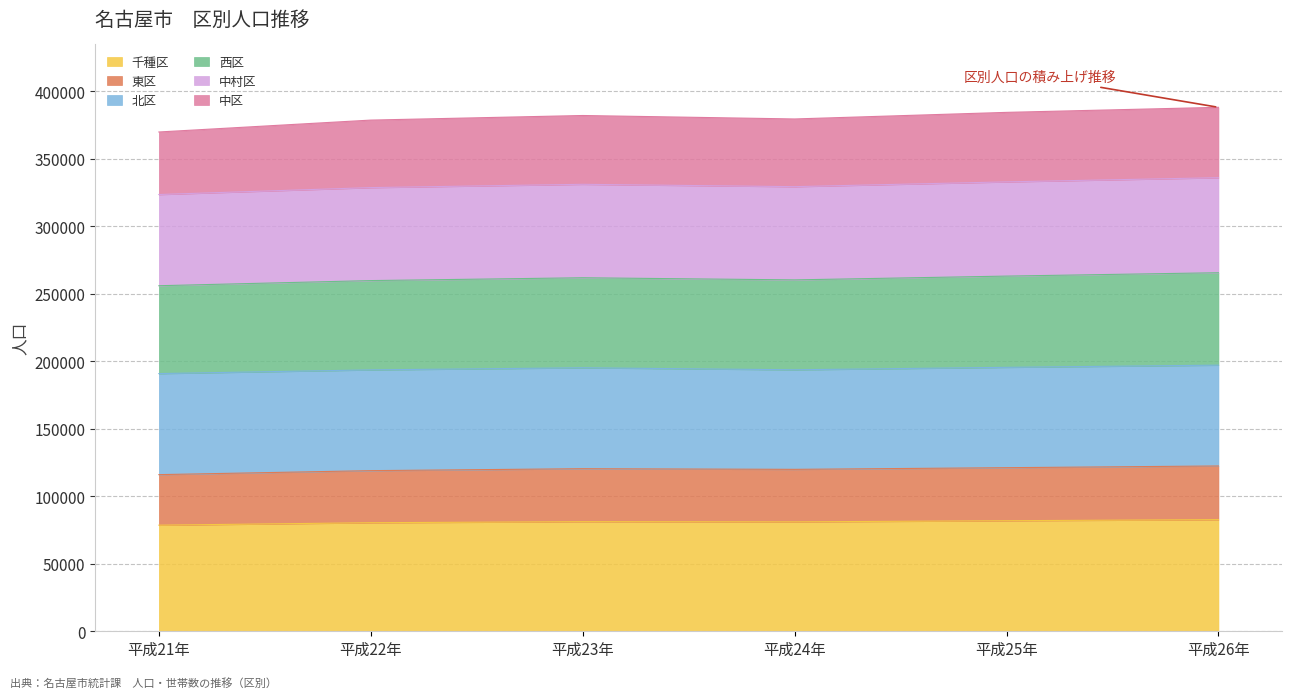

What value does the 千種区 series have at 平成22年?

80411